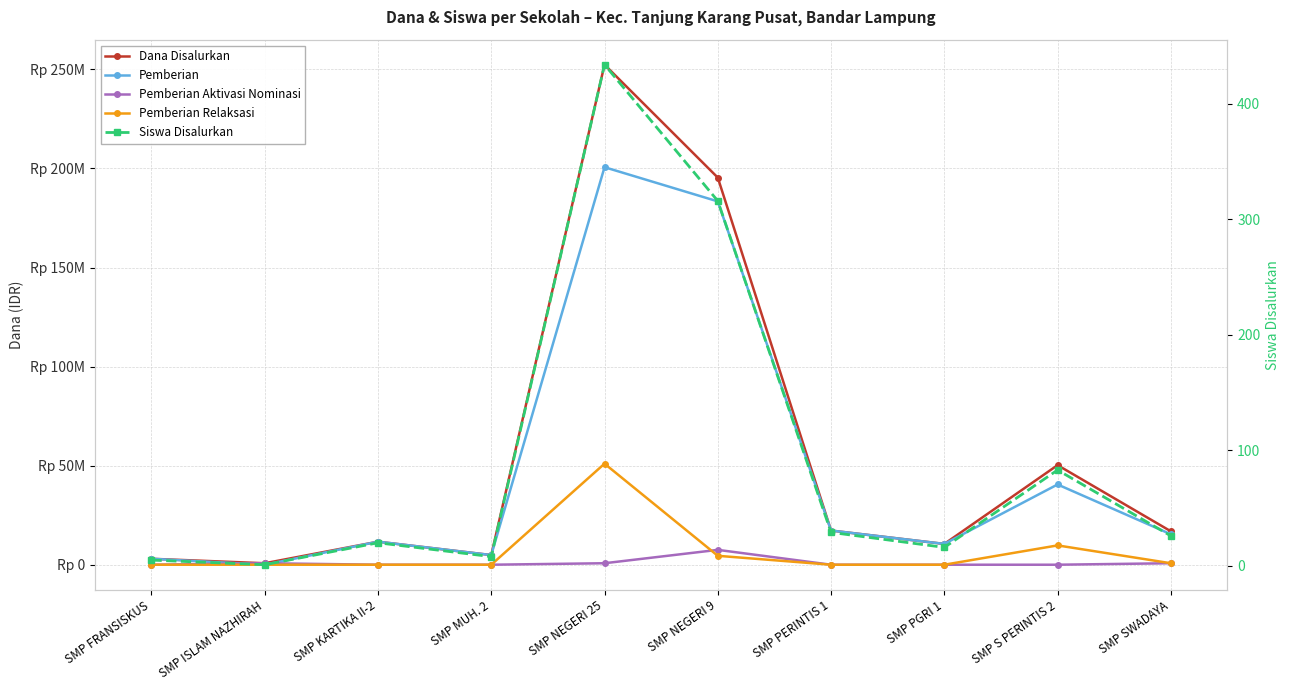

What is the label of the 9th point from the right?

SMP ISLAM NAZHIRAH